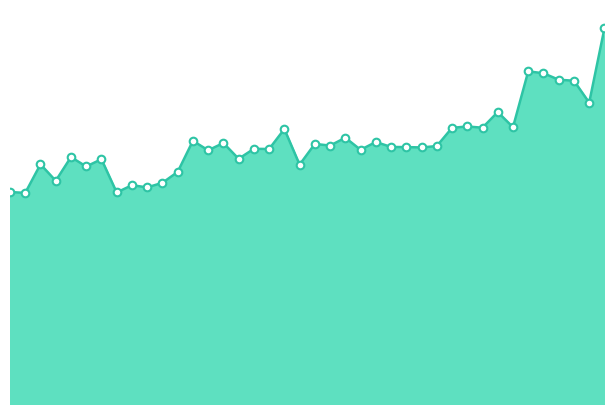

How many lines are shown in the chart?

1